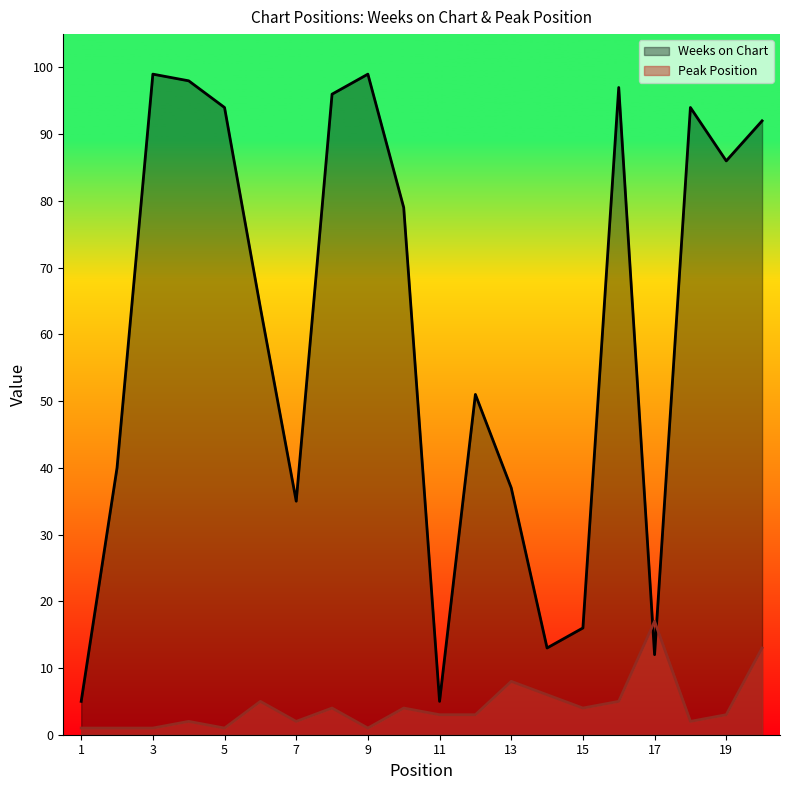

Rank the categories by Peak Position value from lowest to highest.

1, 2, 3, 5, 9, 4, 7, 18, 11, 12, 19, 8, 10, 15, 6, 16, 14, 13, 20, 17